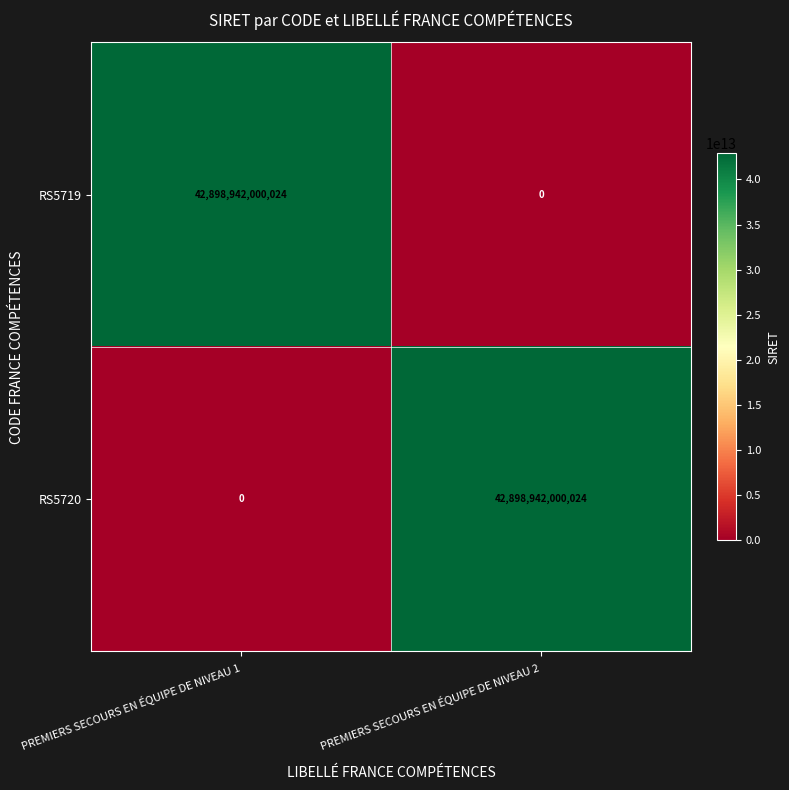

Count the number of data series in this chart.

2